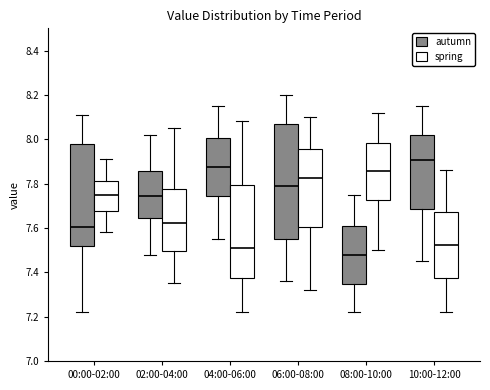

Where does the upper whisker of the box for 02:00-04:00 (autumn) end on the y-axis? The values are not printed on the chart, so give them approximately, as read against the axis.

8.02